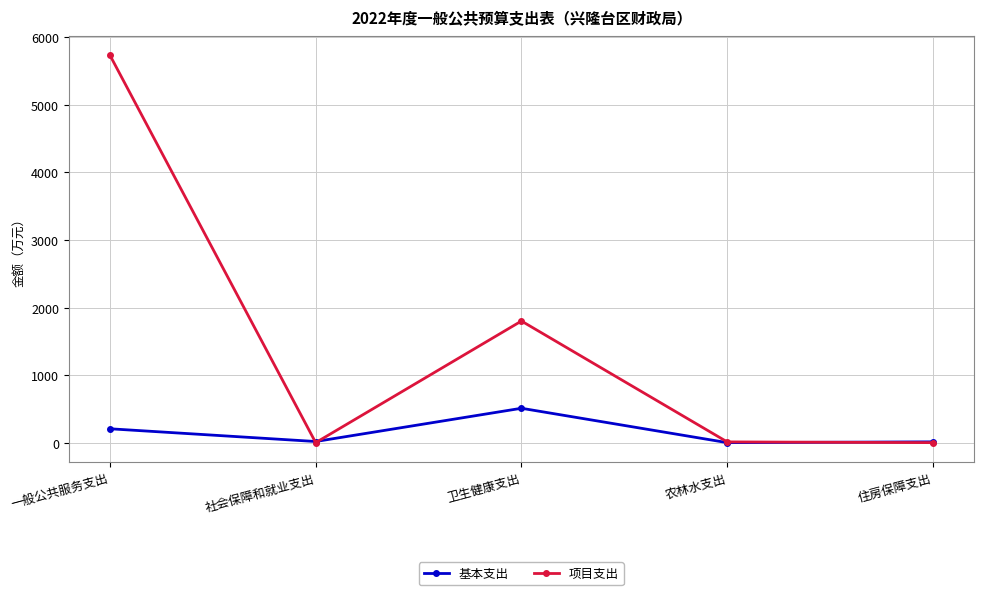

True or false: 项目支出 has a value of 461.6 at 卫生健康支出.

False